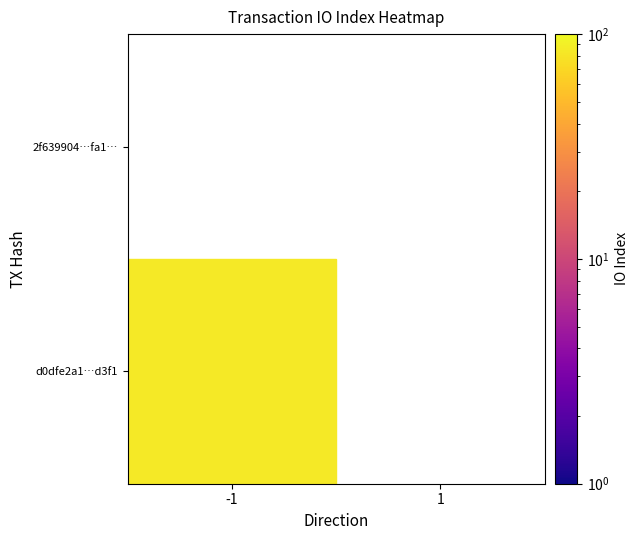

Reading left to right, extract all data points from this chart.

d0dfe2a1cd9b71026e4e4dd5bdf70cb68e6d3f1: 84	0
2f639904ccf2699129adca6f5f6950ba47fffa1: 0	0